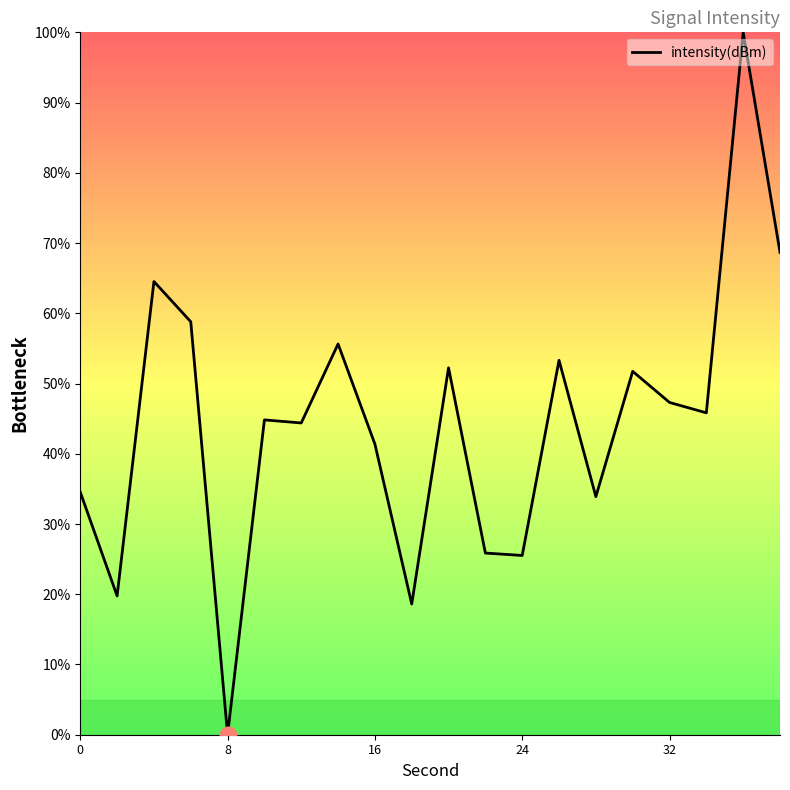

What is the difference between the maximum and minimum values?

100.0